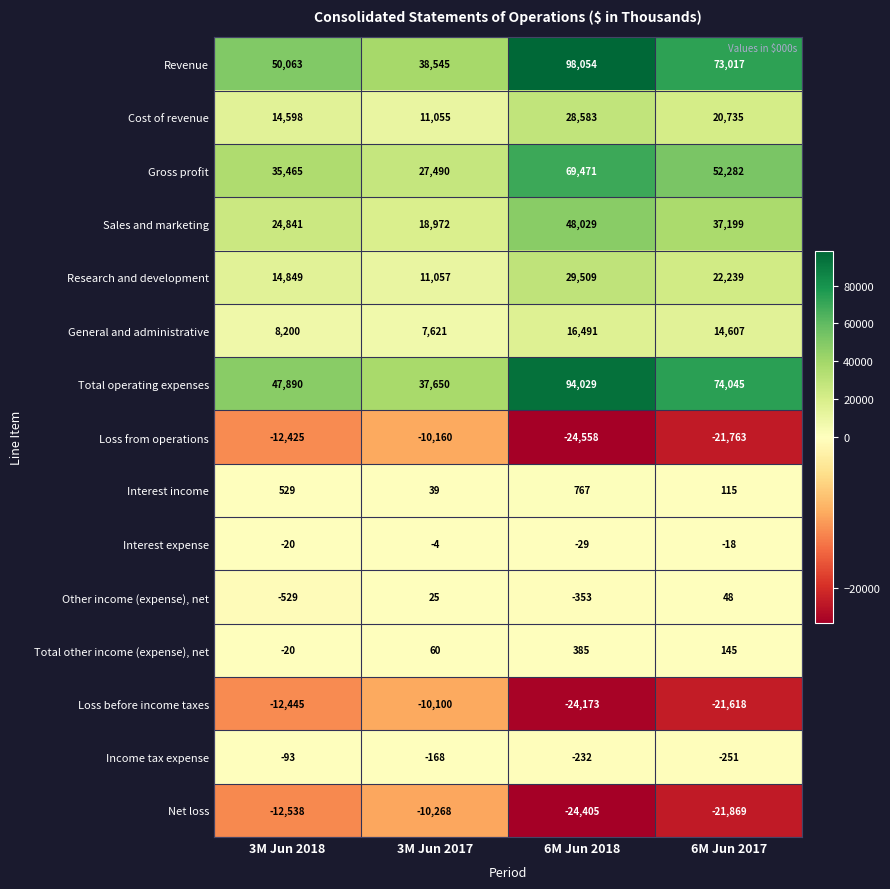

What is the total value across all series at 6M Jun 2017?

228913